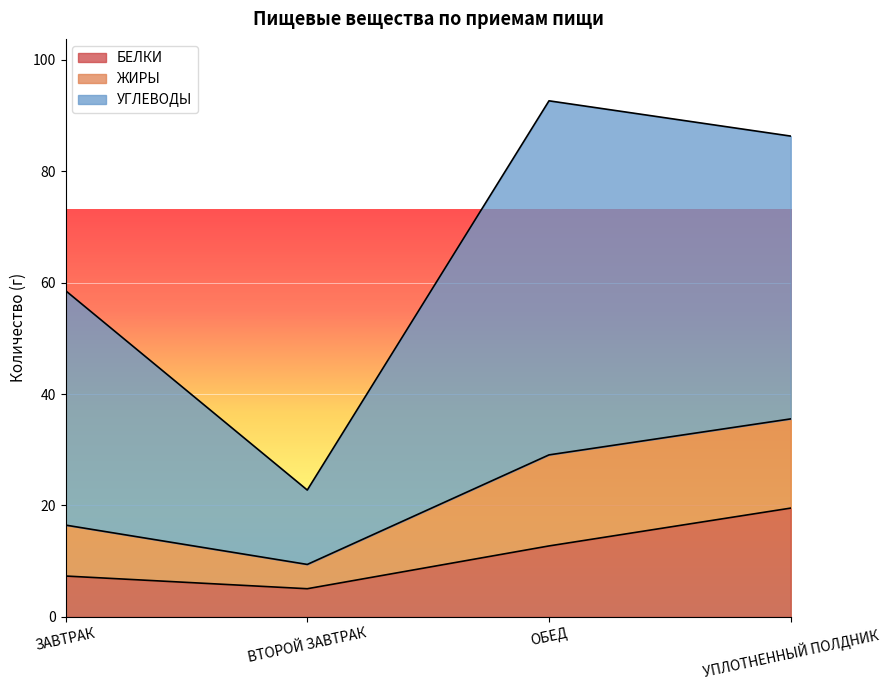

Where is БЕЛКИ nearest to the value 12?

ОБЕД